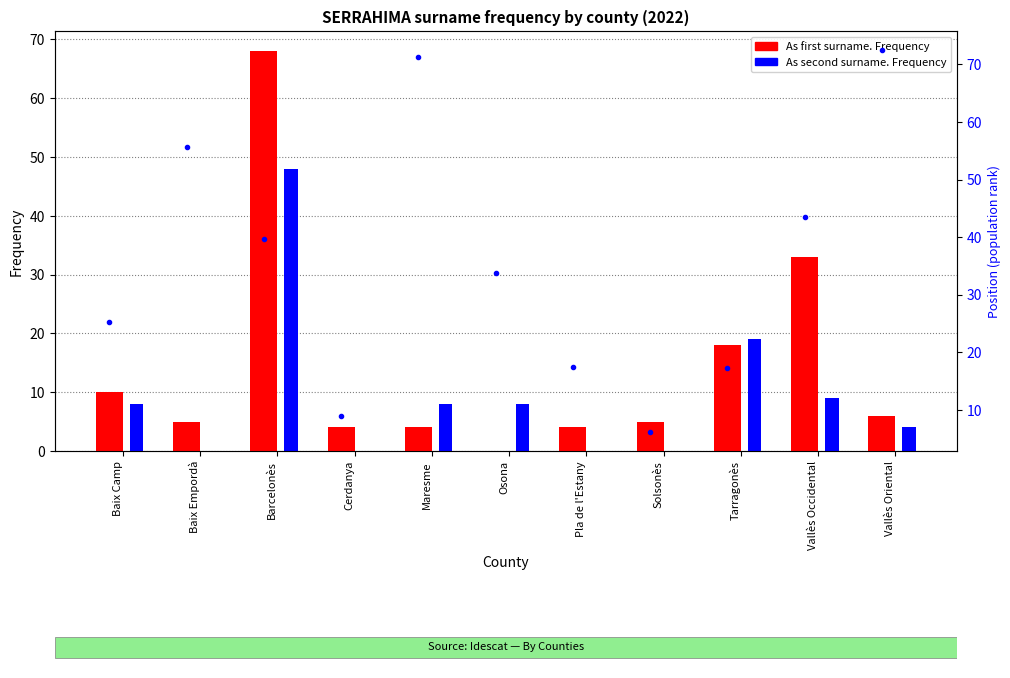

What position from the left is Baix Camp?

1